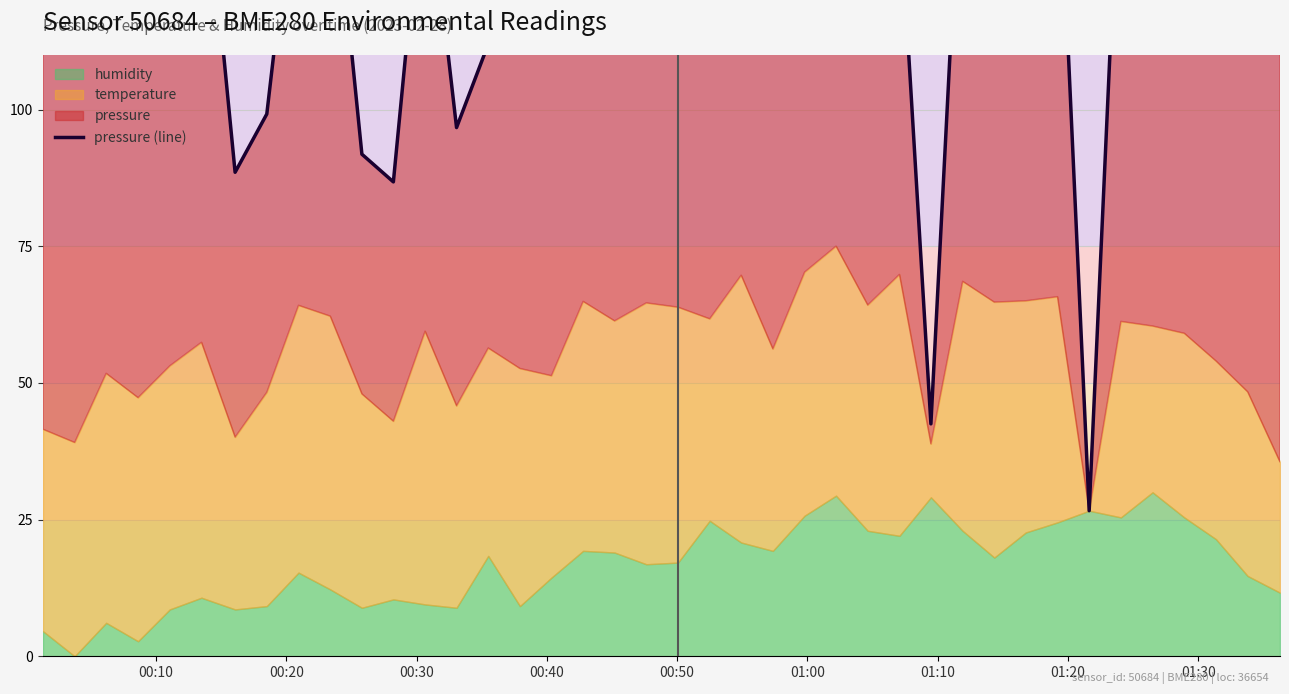

Reading left to right, transcribe all the data shown in this chart.

122.9	119.3	130.9	141.6	136.9	151.8	88.5	99.2	149.2	149.6	91.9	86.8	146.8	96.7	112.0	116.5	111.6	130.0	120.5	152.0	147.7	129.0	158.2	116.5	161.0	160.0	155.0	138.4	42.5	154.8	152.1	151.1	154.2	26.6	154.2	141.6	159.1	147.0	147.2	116.6